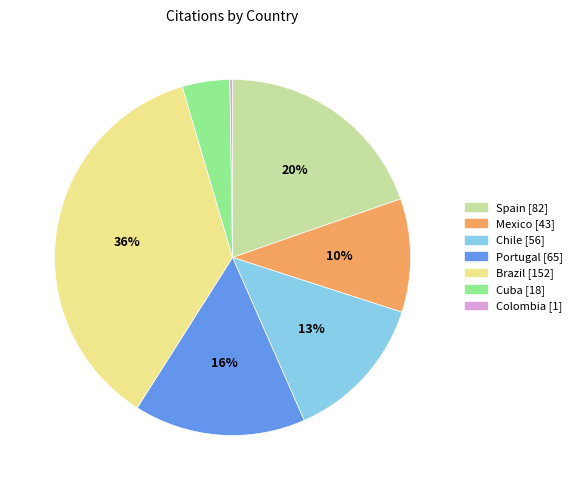

Do Portugal and Spain together represent more than half of the pie?

No